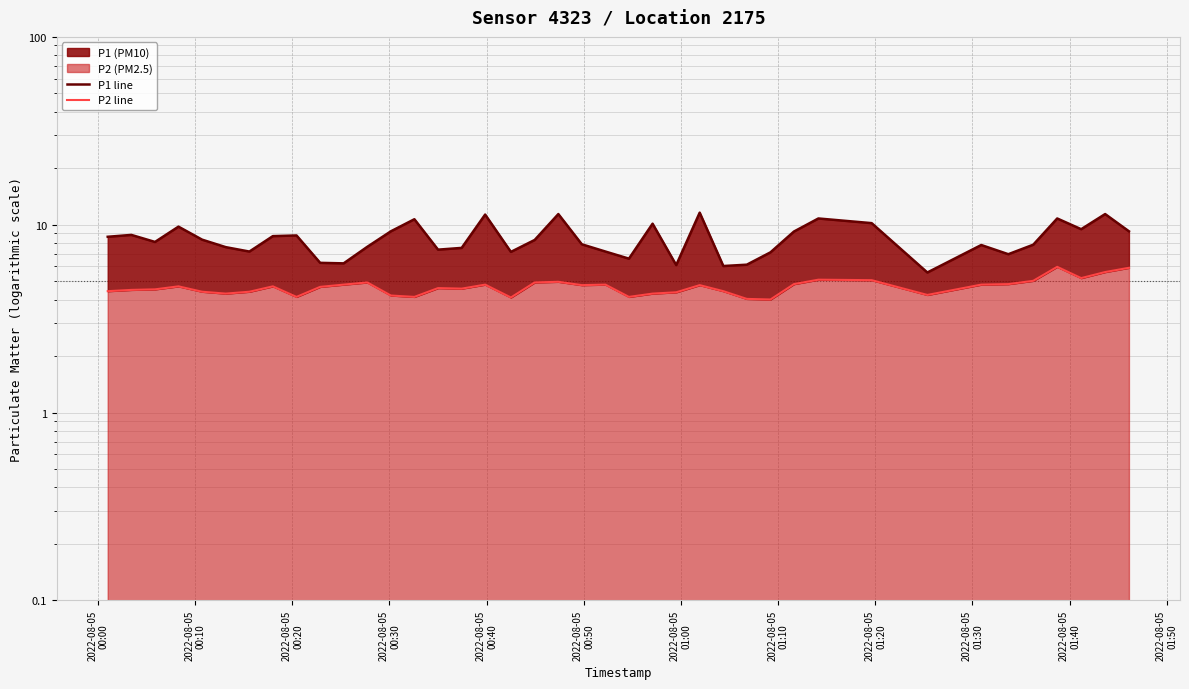

The P1 line series shows 15.4 at 23. True or false?

False